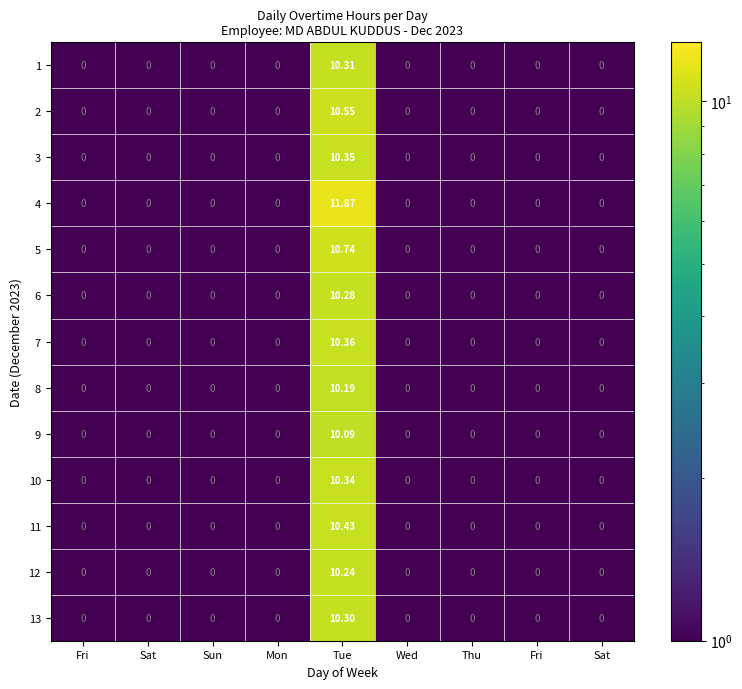

At Fri, list the series in order from smallest to largest.

1, 2, 3, 4, 5, 6, 7, 8, 9, 10, 11, 12, 13